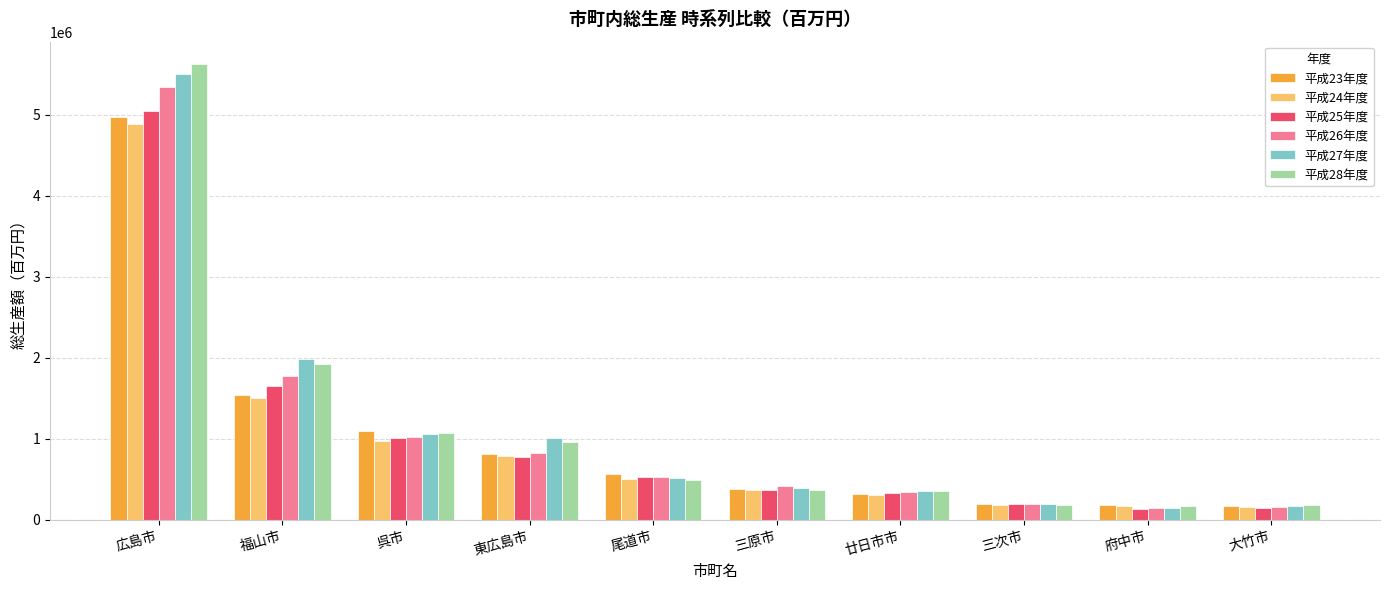

What is the difference between the highest and lowest values at 東広島市?

233761